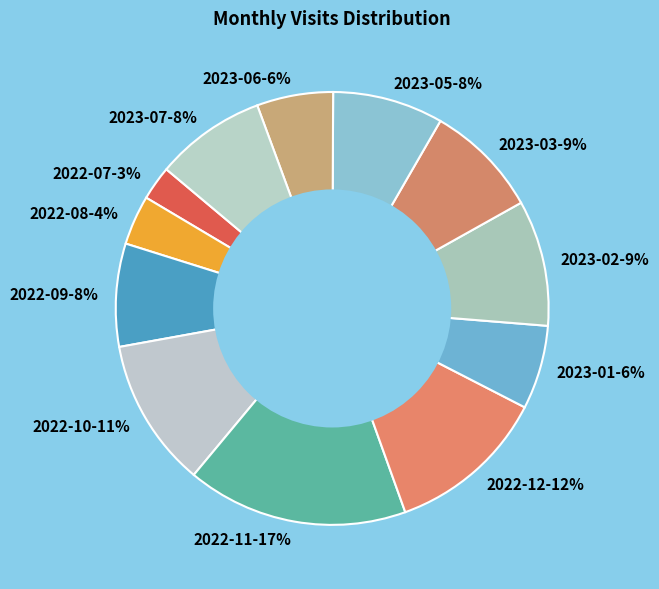

To the nearest percent, what is the average slice percentage?

8%